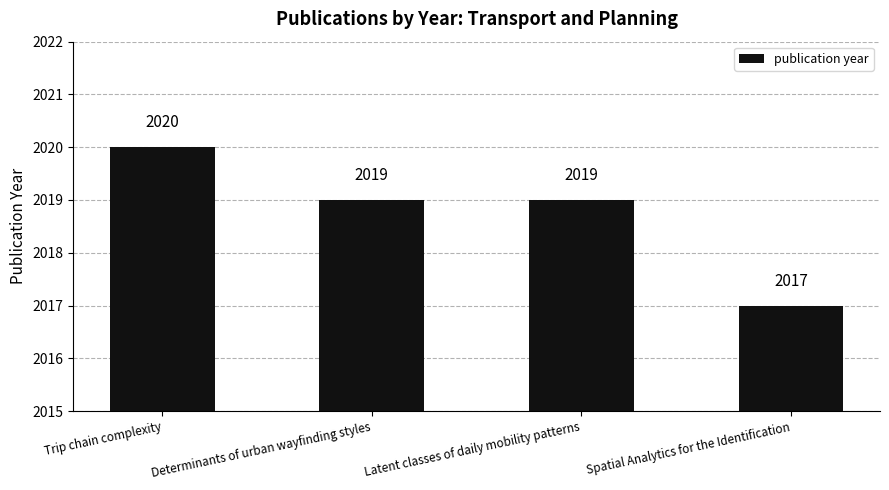

How many series are shown in this chart?

1